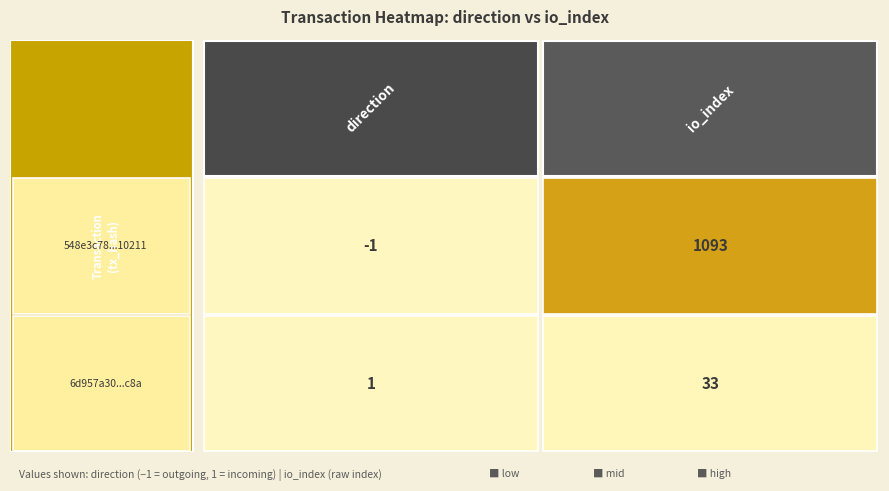

The 548e3c78aa1700a0b8a7cd2ba99d36ceb810211 series shows -1 at 0. True or false?

True